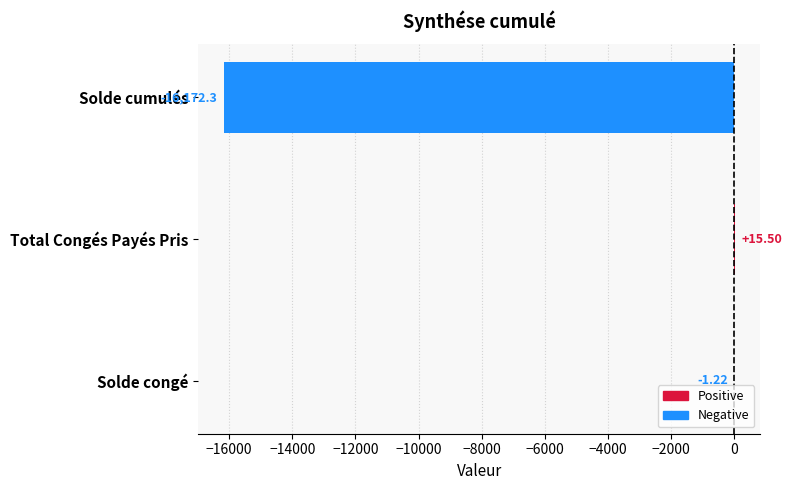

What is the change in value from Solde cumulés to Total Congés Payés Pris?

+16187.8